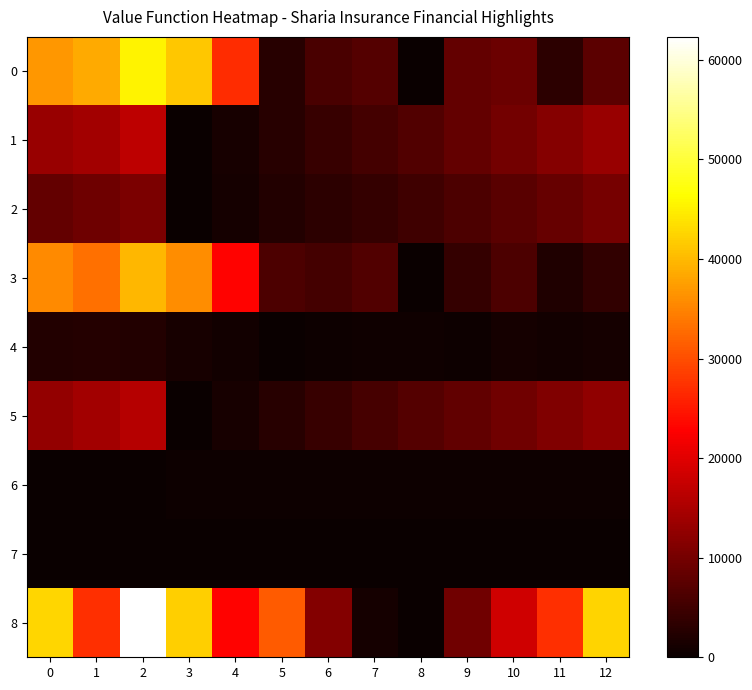

At which category does the chart reach its minimum across all series?

8